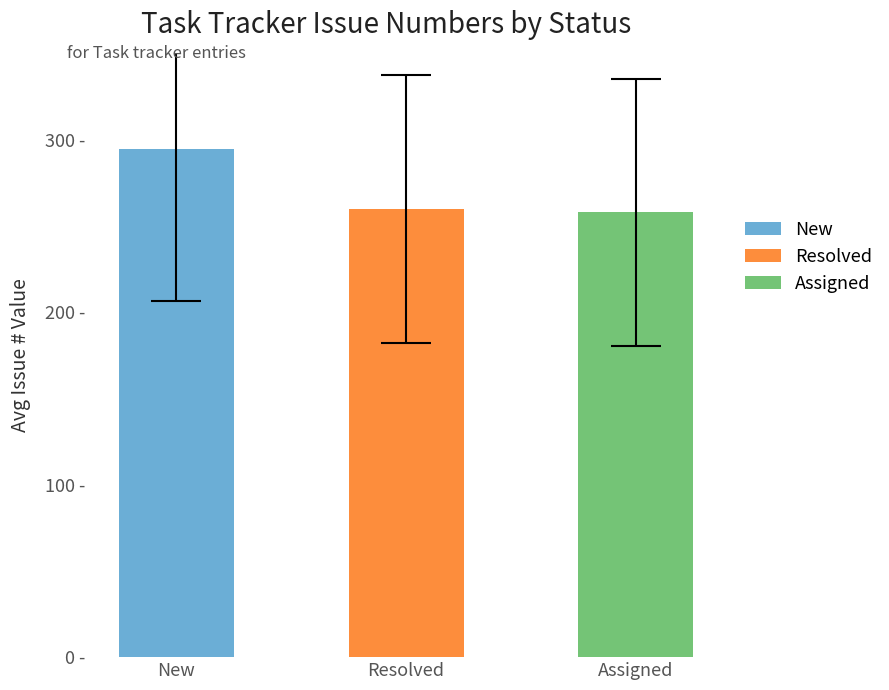

Reading left to right, transcribe all the data shown in this chart.

295	260	258